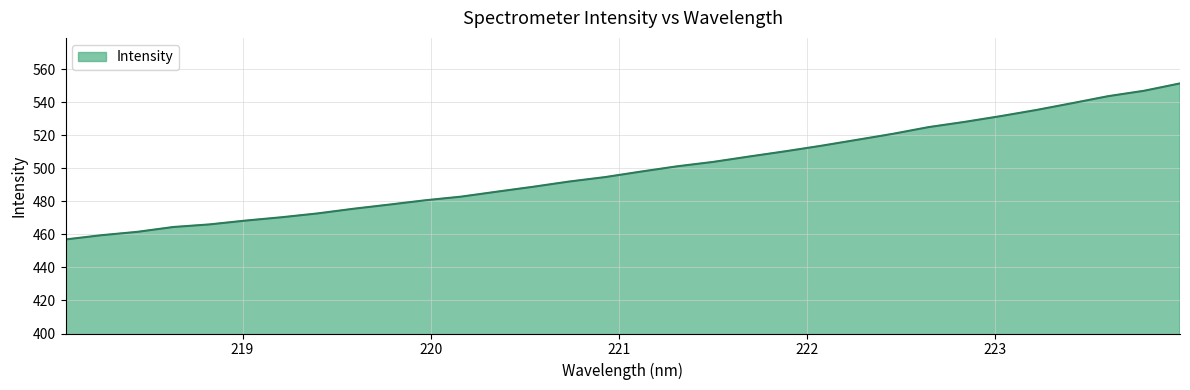

What is the smallest value displayed?

457.0